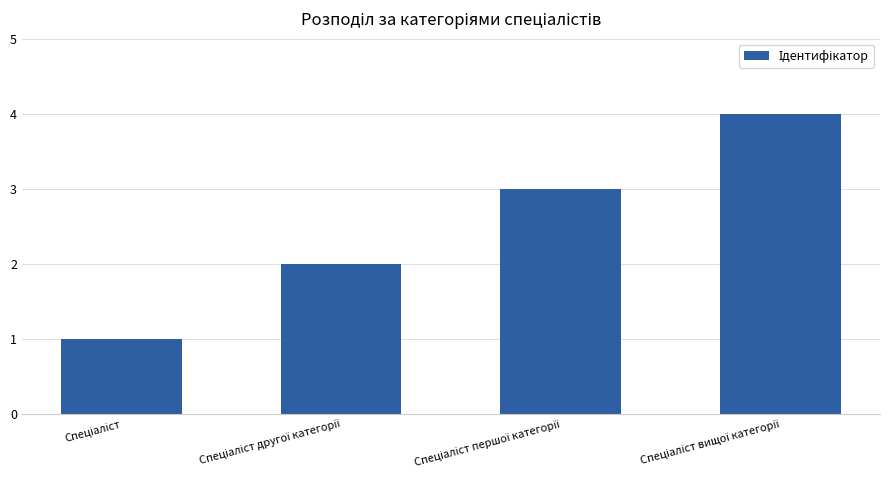

What is the maximum value shown in the chart?

4